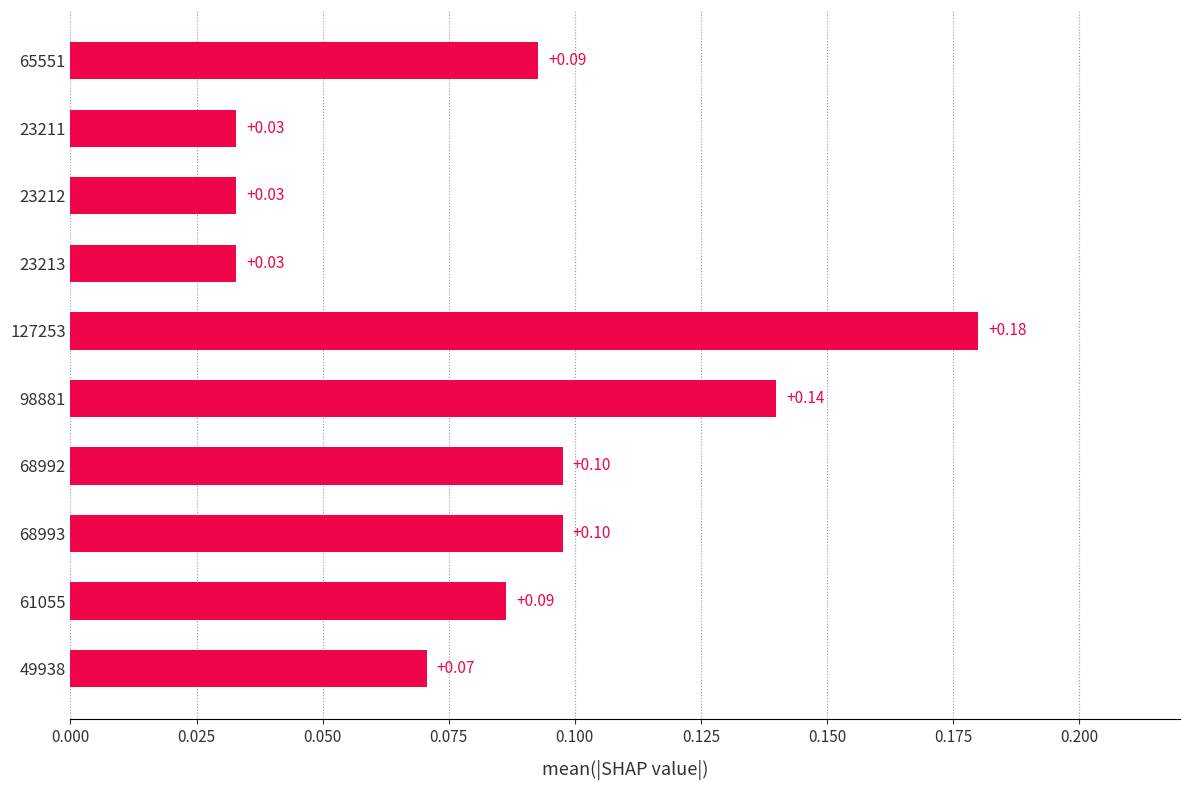

Does the chart contain any negative values?

No